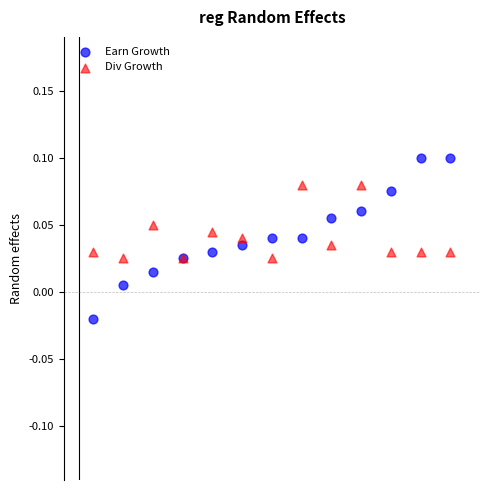

Which series has the widest spread of Y values?

Earn Growth